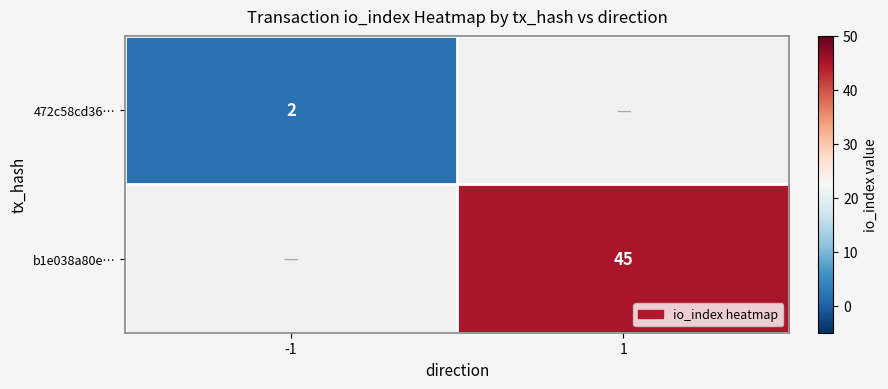

The value of 472c58cd36… at -1 is 1. True or false?

False